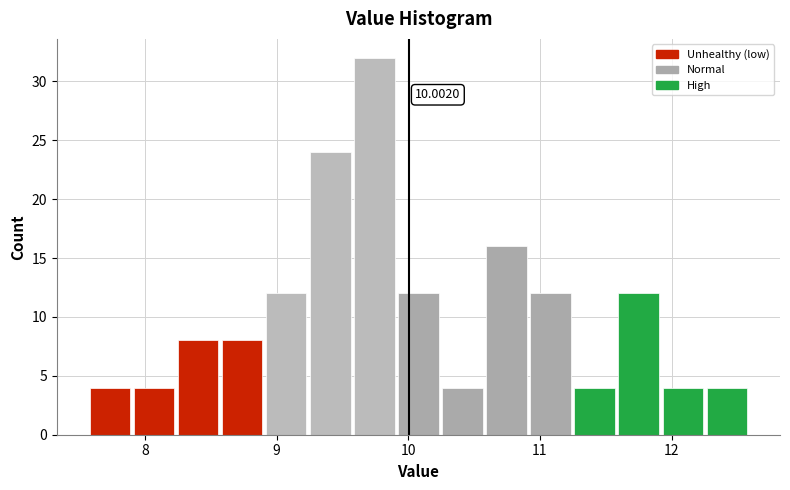

Read against the x-axis, roughly where is the centre of the tallest bar?

9.7